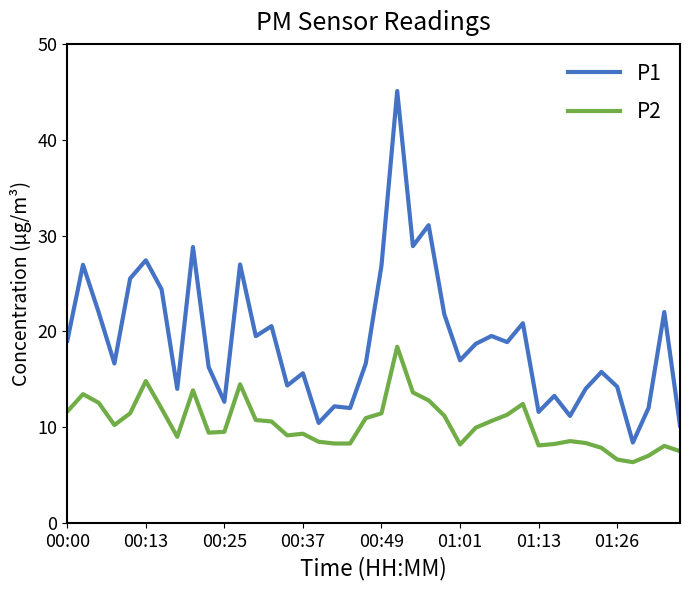

Is this an area chart (filled region under the line)?

No